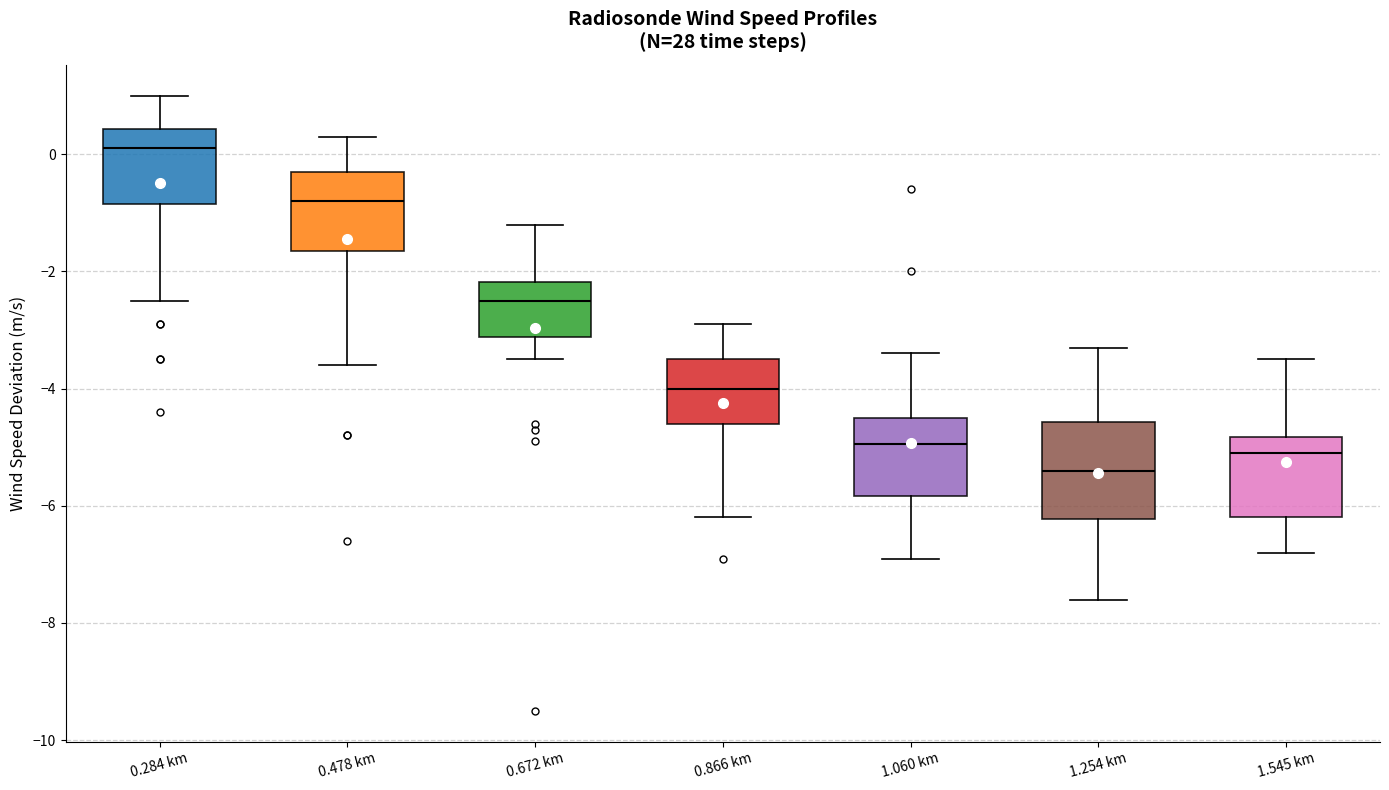

Where does the upper whisker of the box for 1.254 km end on the y-axis? The values are not printed on the chart, so give them approximately, as read against the axis.

-3.2